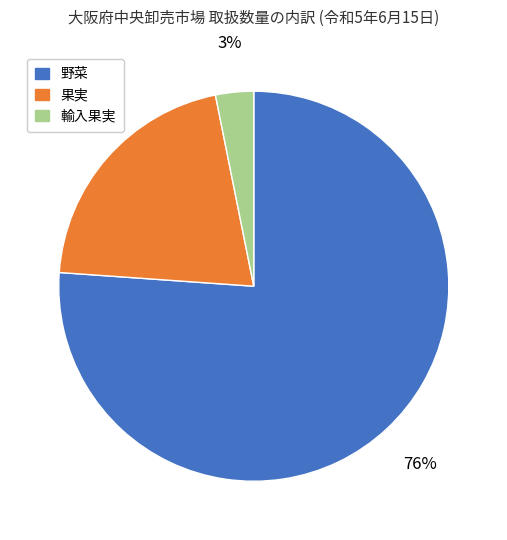

Is the sum of 野菜 and 果実 greater than half?

Yes